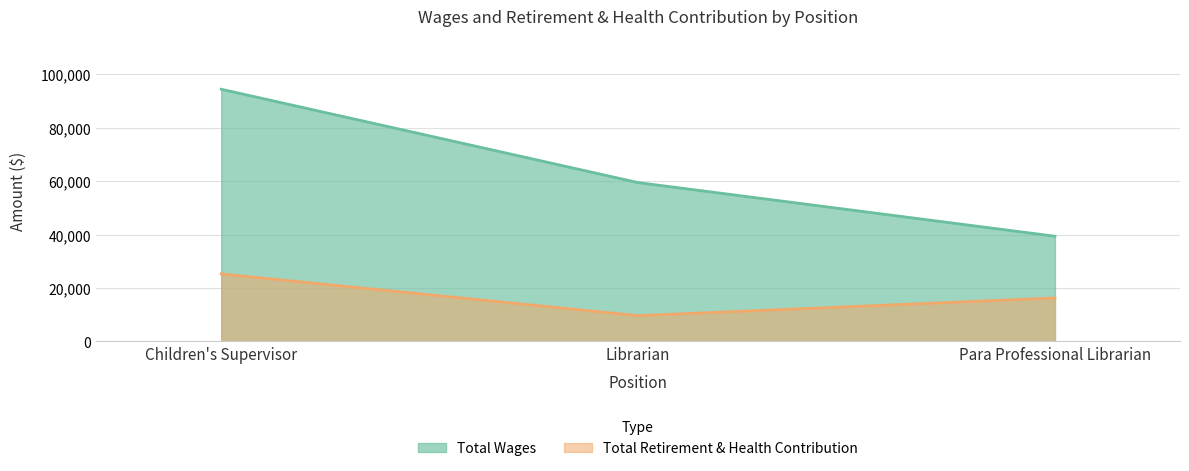

What is the label of the 1st point from the right?

Para Professional Librarian